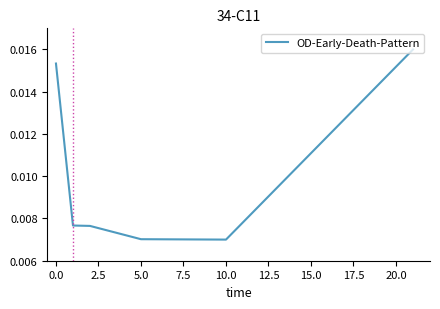

Count the values in the range 0 to 1.

6